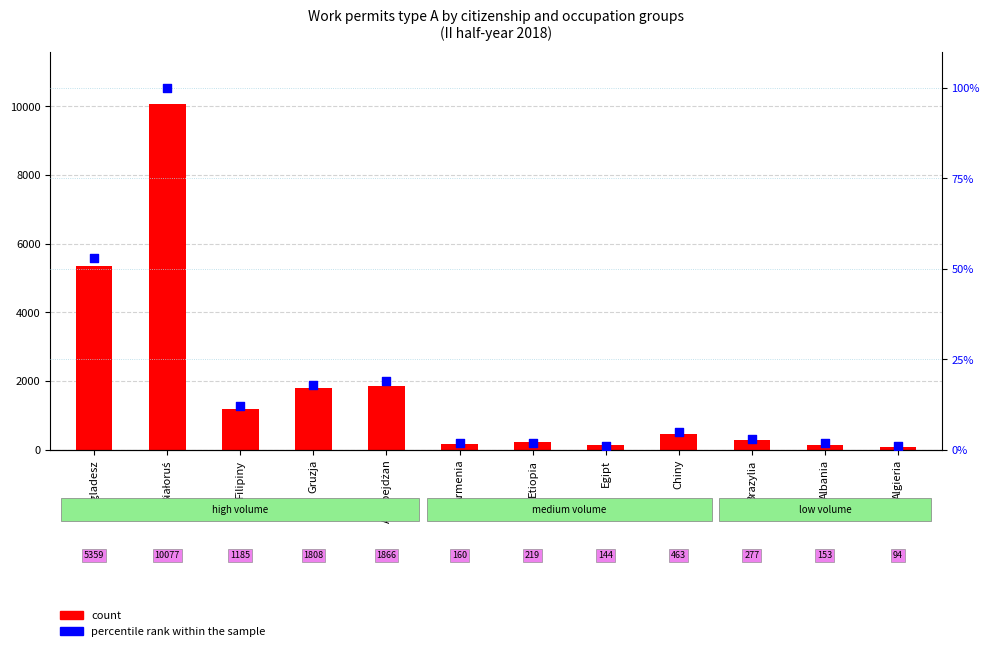

What is the total value across all series at Białoruś?

10177